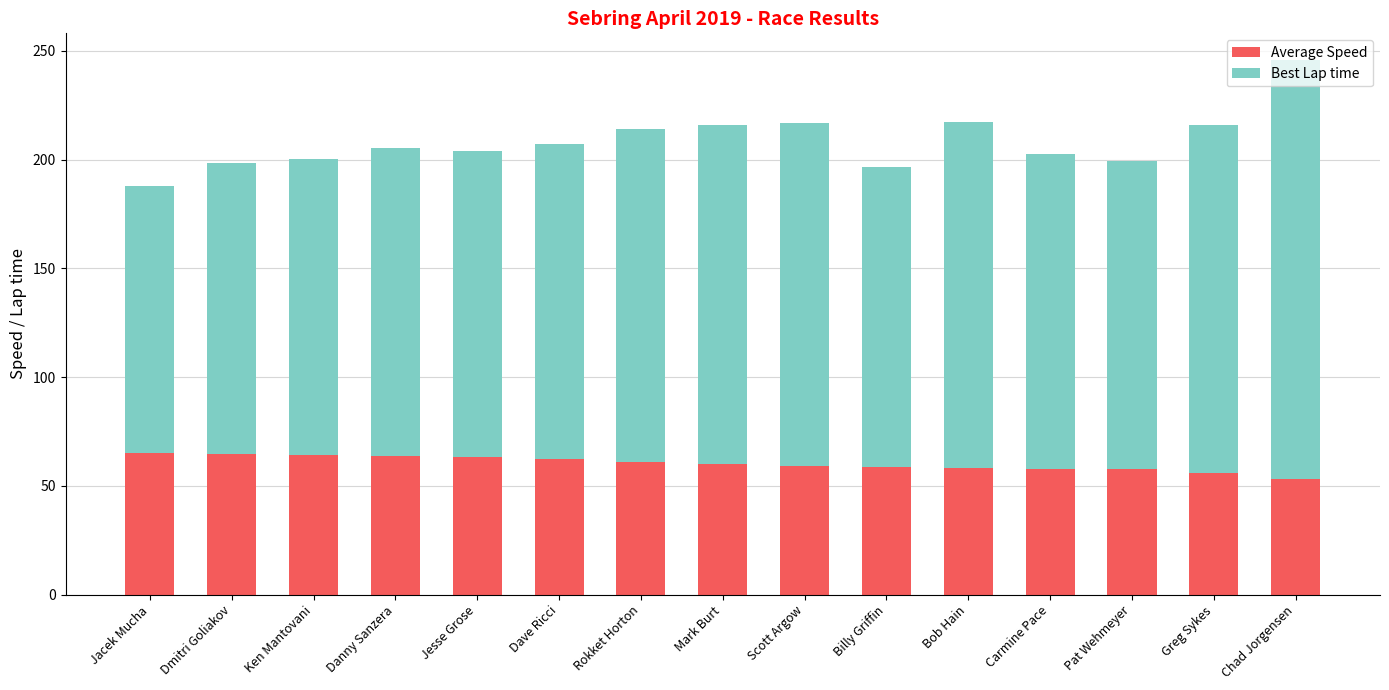

Does the chart contain stacked bars?

Yes